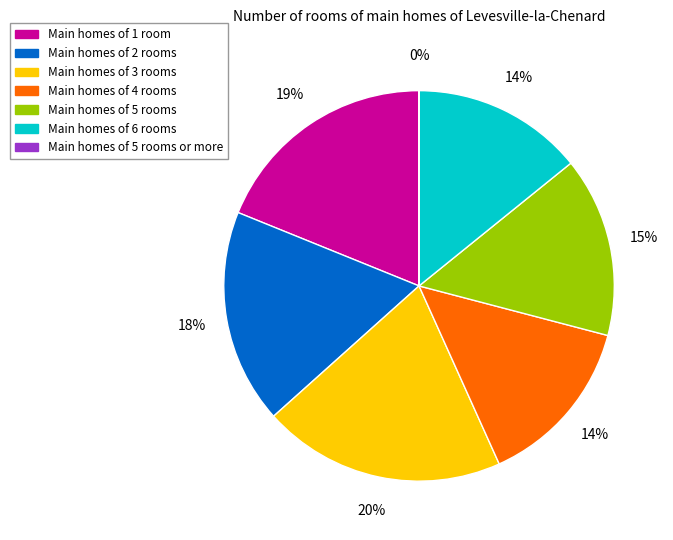

Is there a majority slice in this chart?

No